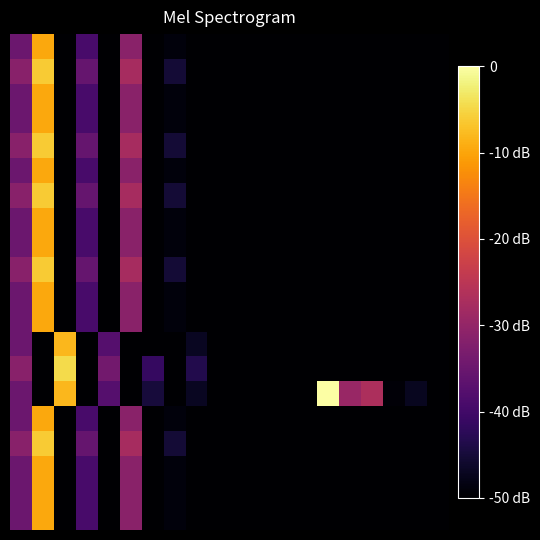

How many categories are shown in the chart?

20